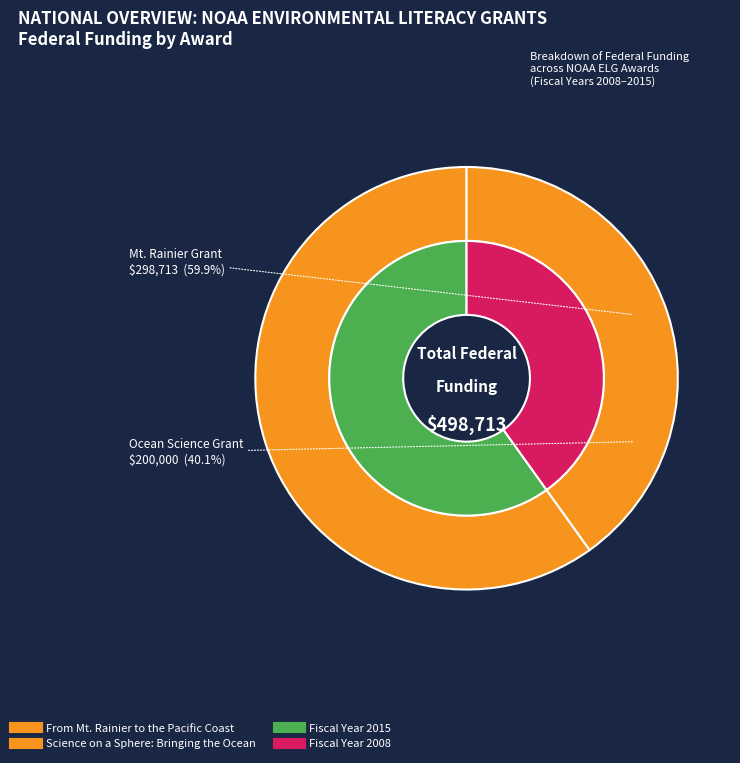

To the nearest percent, what is the average slice percentage?

50%